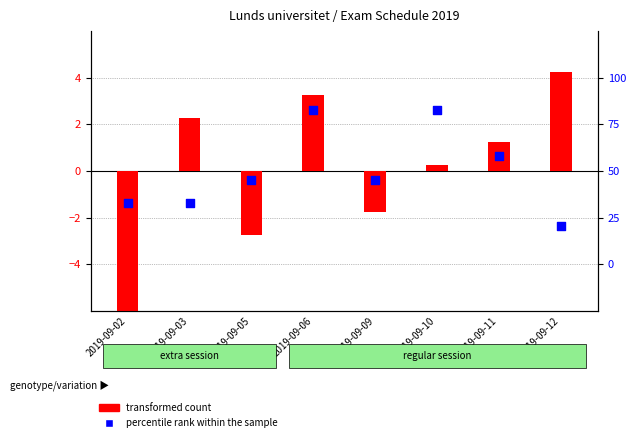

Which series reaches the minimum Y coordinate?

transformed count